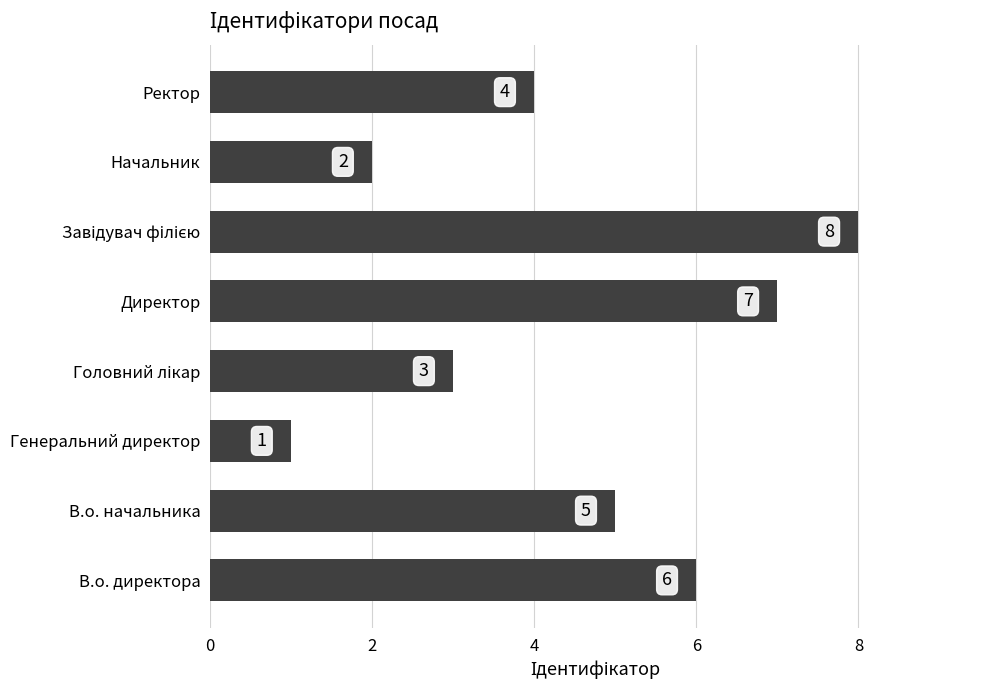

Between Ректор and В.о. директора, which is larger?

В.о. директора